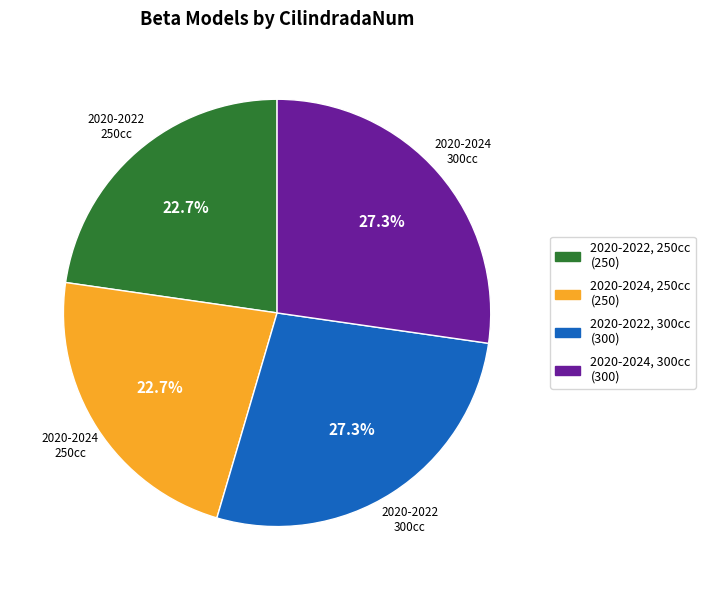

Does any single category account for the majority?

No